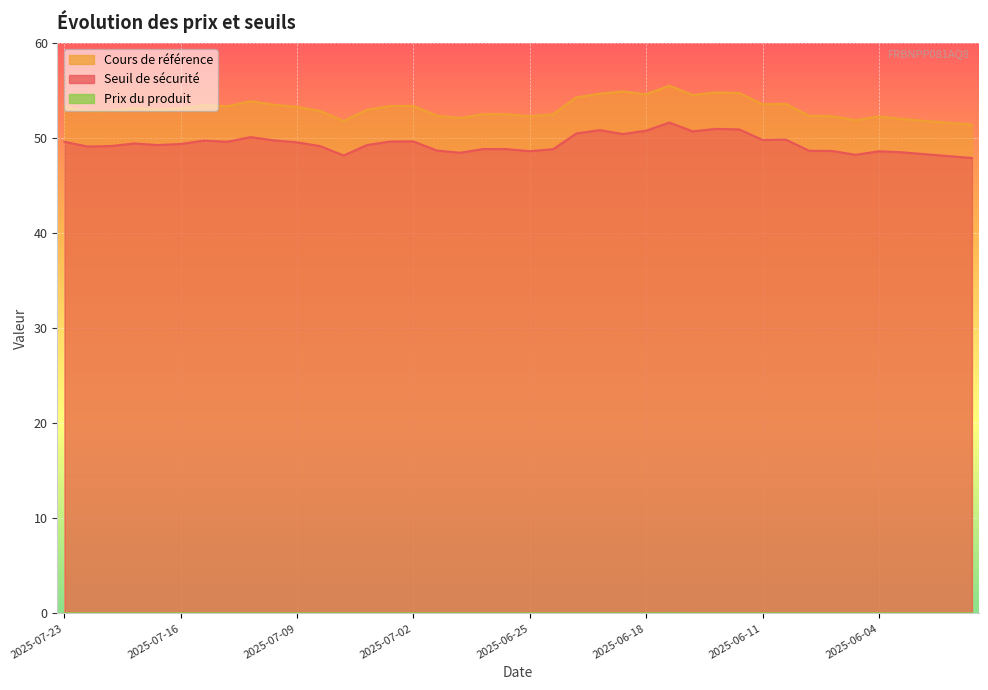

At which category does Seuil de sécurité reach its first local peak?

2025-07-18